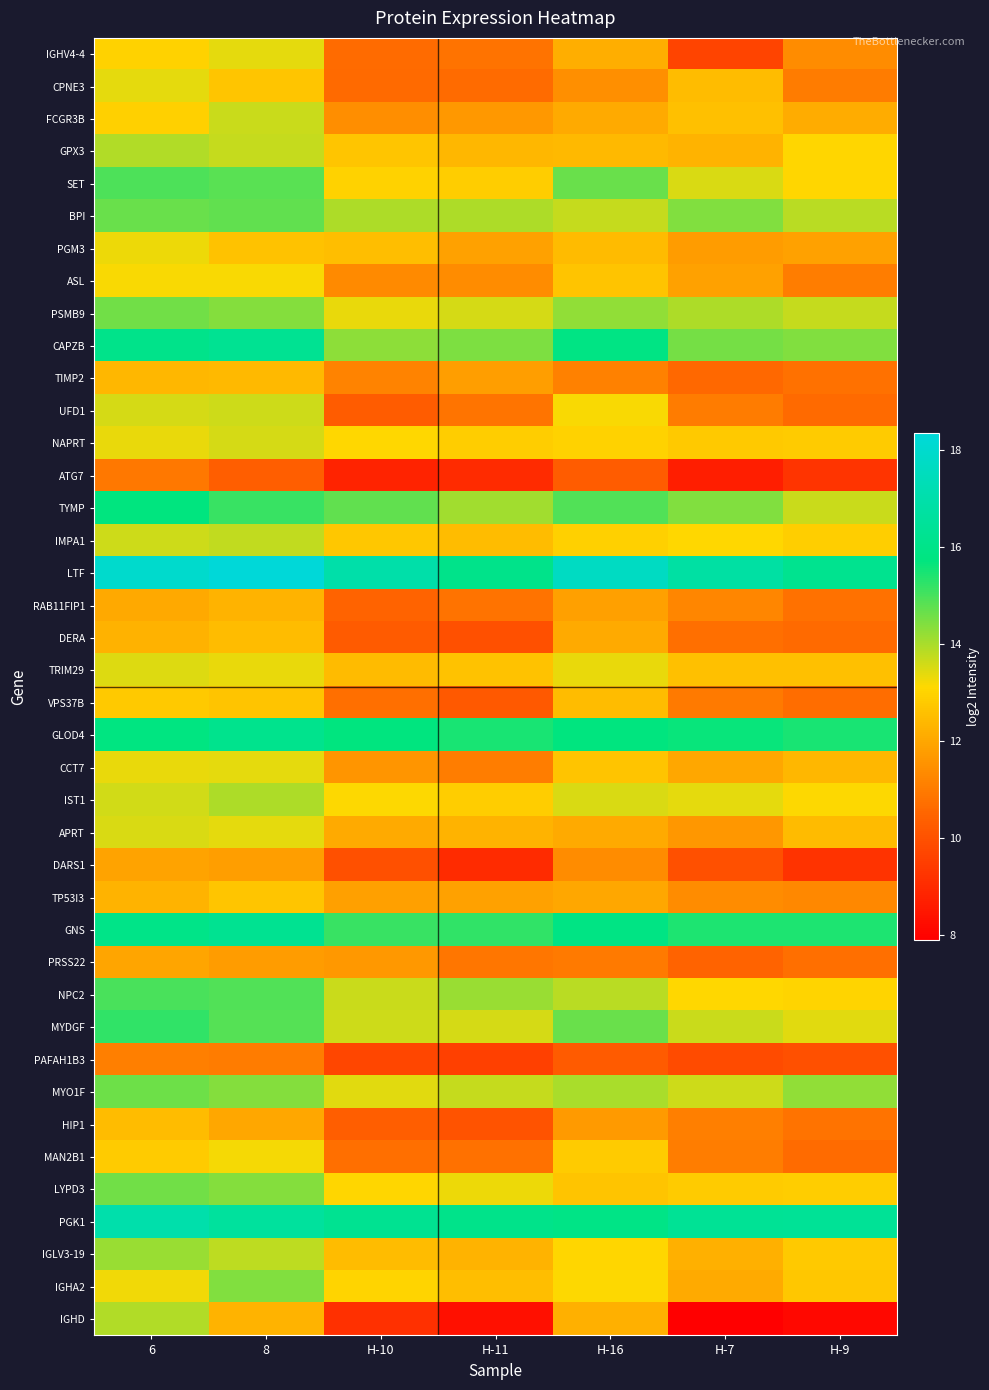

At H-10, list the series in order from largest to smallest.

LTF, PGK1, GLOD4, GNS, TYMP, CAPZB, BPI, NPC2, MYDGF, MYO1F, PSMB9, IST1, NAPRT, LYPD3, IGHA2, SET, IMPA1, GPX3, PGM3, IGLV3-19, TRIM29, APRT, TP53I3, PRSS22, CCT7, FCGR3B, ASL, TIMP2, MAN2B1, VPS37B, IGHV4-4, CPNE3, RAB11FIP1, HIP1, UFD1, DERA, DARS1, PAFAH1B3, IGHD, ATG7